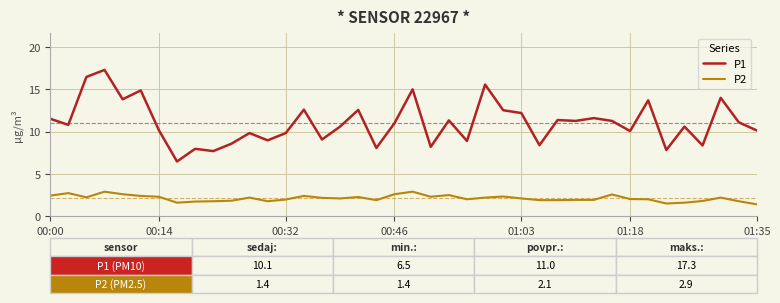

What is the minimum value for P1?

6.5